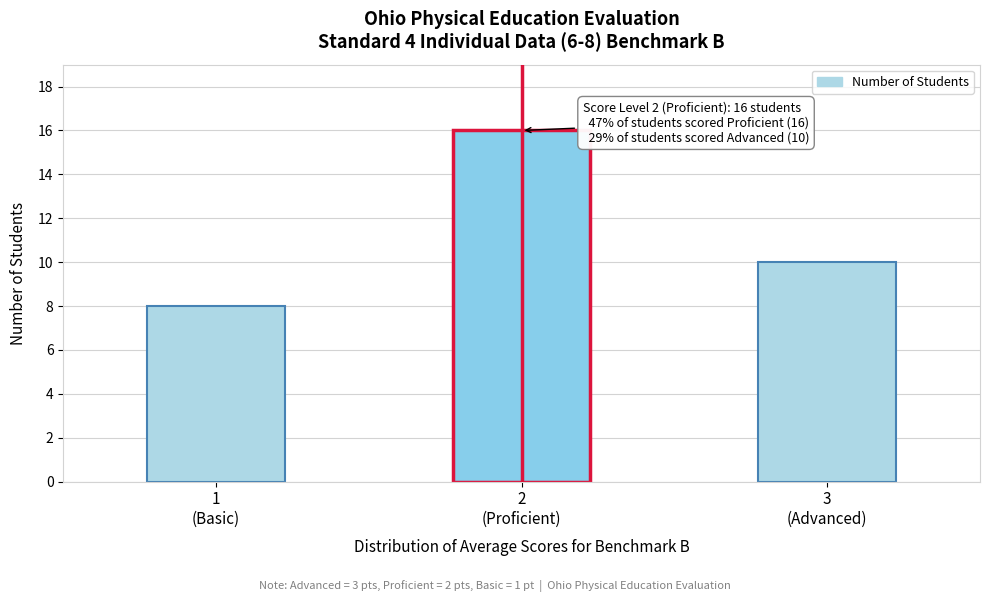

Reading left to right, extract all data points from this chart.

8	16	10